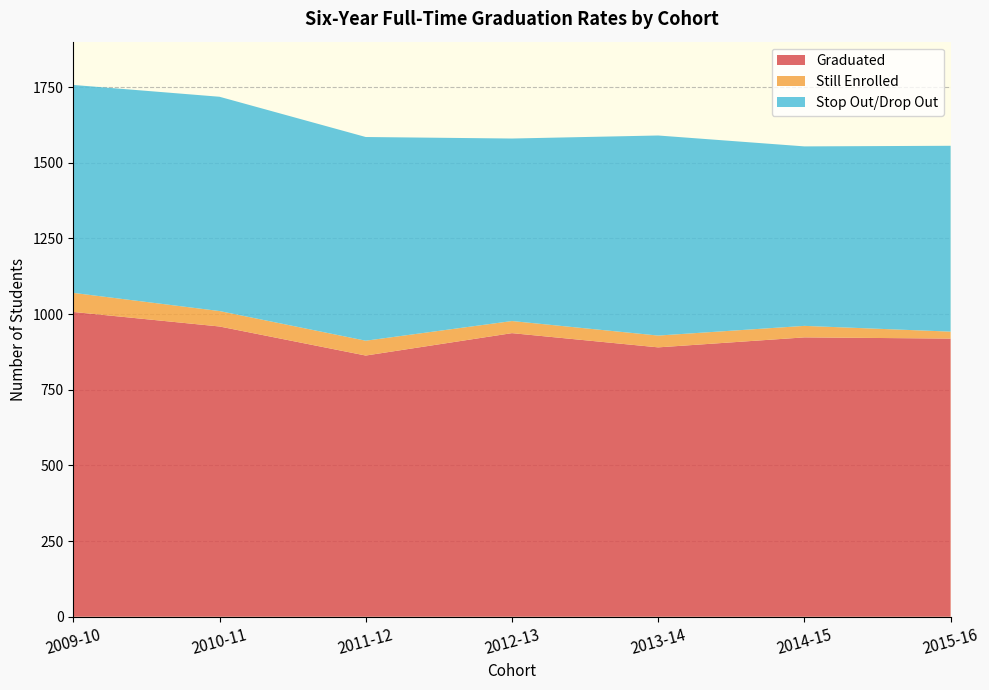

Reading left to right, what are all the values shown in this chart?

Graduated: 1007	959	863	937	890	923	919
Still Enrolled: 63	51	49	40	39	38	23
Stop Out/Drop Out: 687	708	673	603	661	593	614